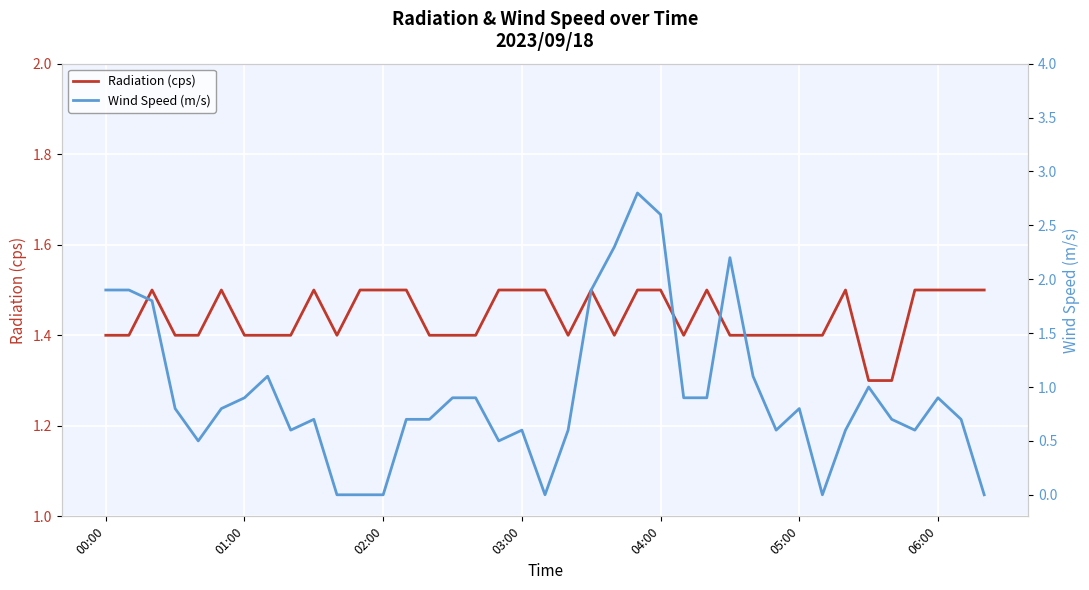

How many lines are shown in the chart?

2